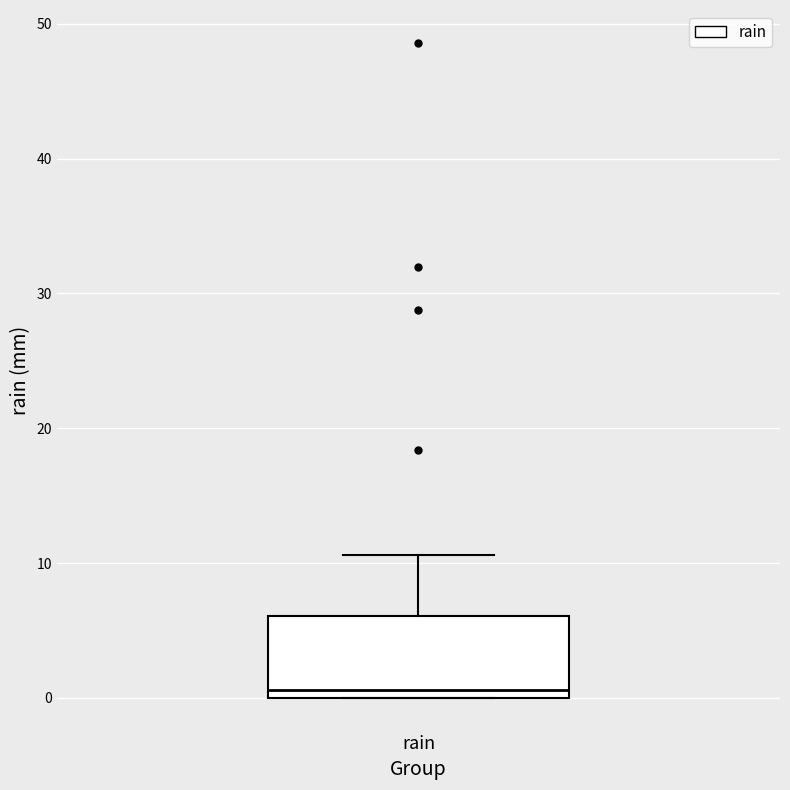

Where is the lower edge of the box for rain on the y-axis? The values are not printed on the chart, so give them approximately, as read against the axis.

0